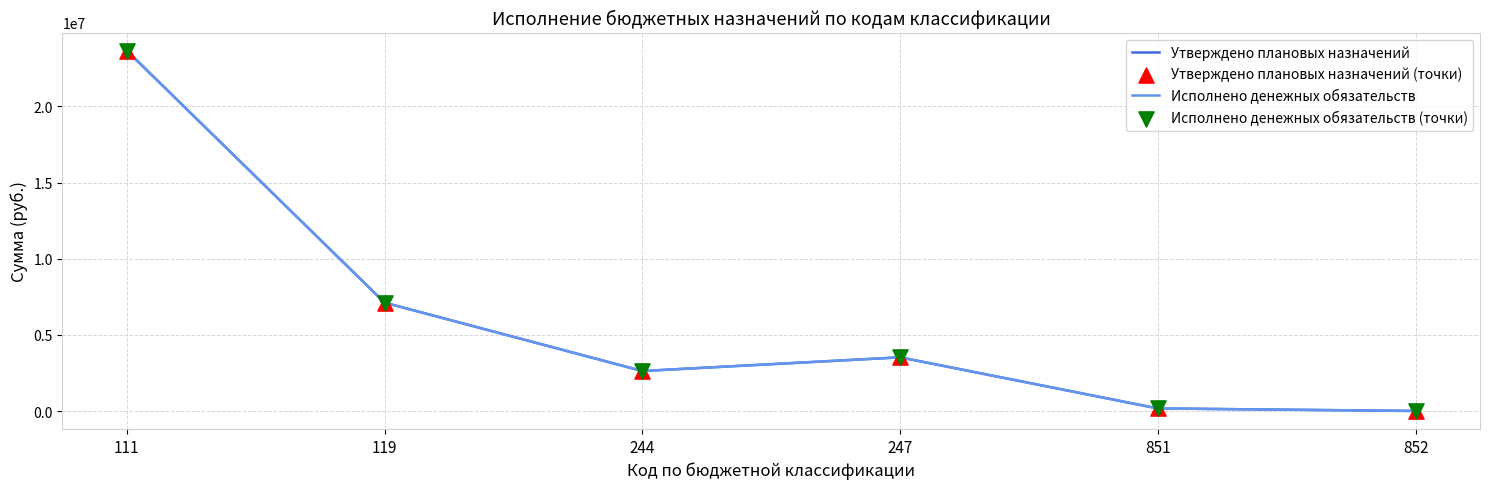

At how many categories does at least one series exceed 2730141?

3